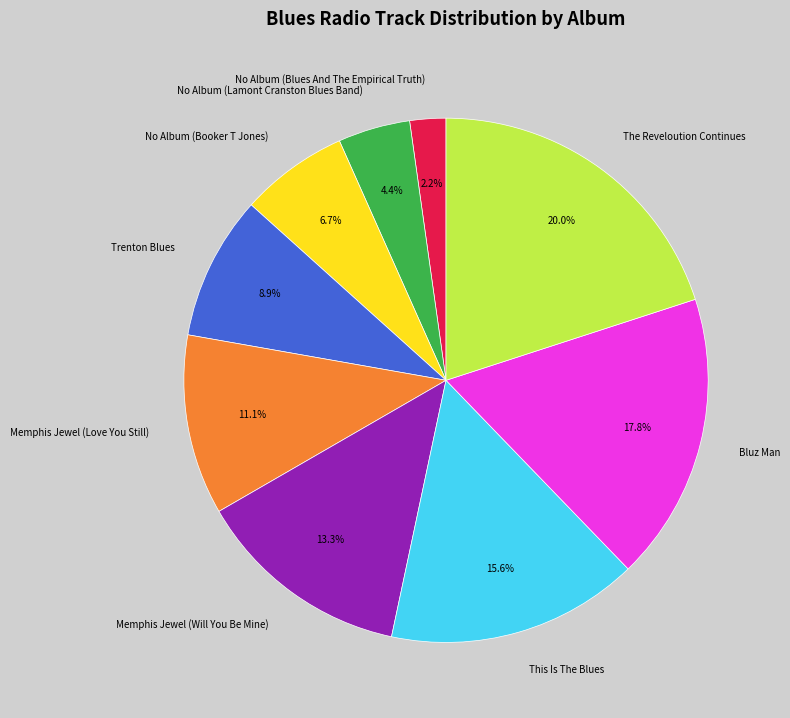

Which category has the biggest portion of the pie?

The Reveloution Continues